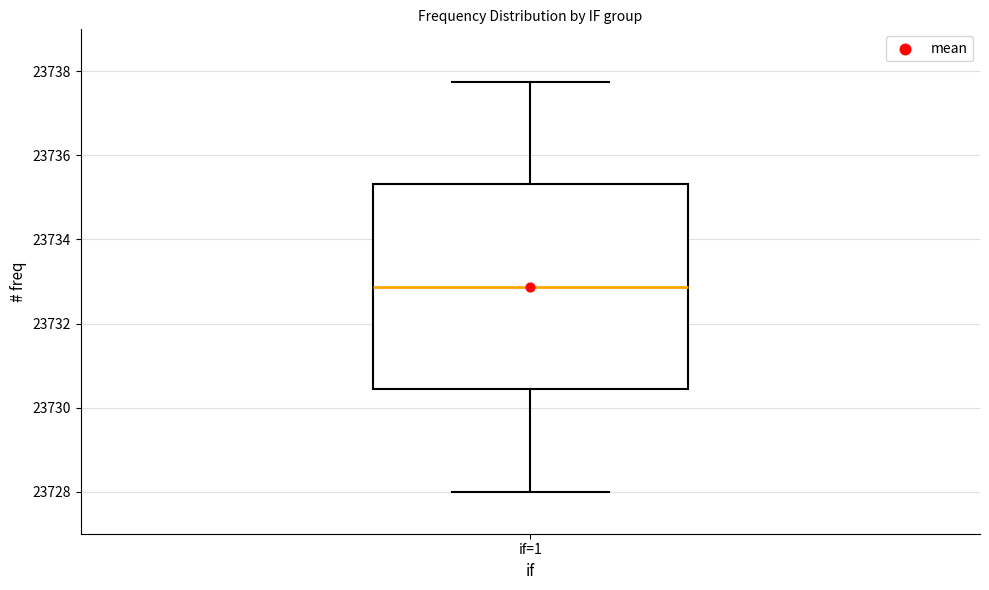

Where is the upper edge of the box for if=1 on the y-axis? The values are not printed on the chart, so give them approximately, as read against the axis.

23735.4